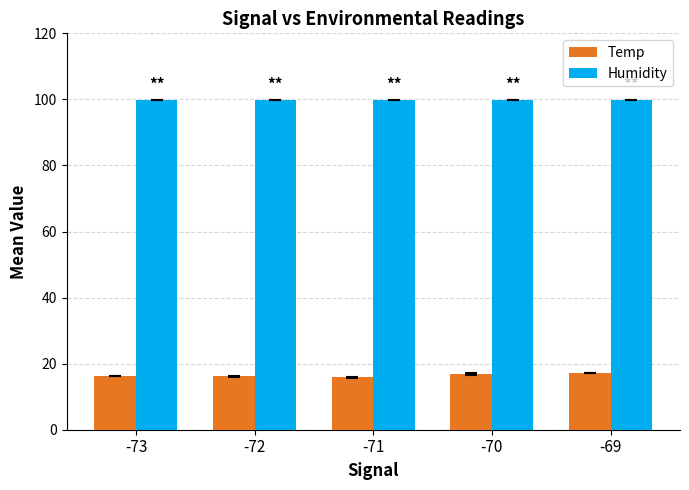

Is the value of Humidity at -71 greater than the value of Temp at -70?

Yes